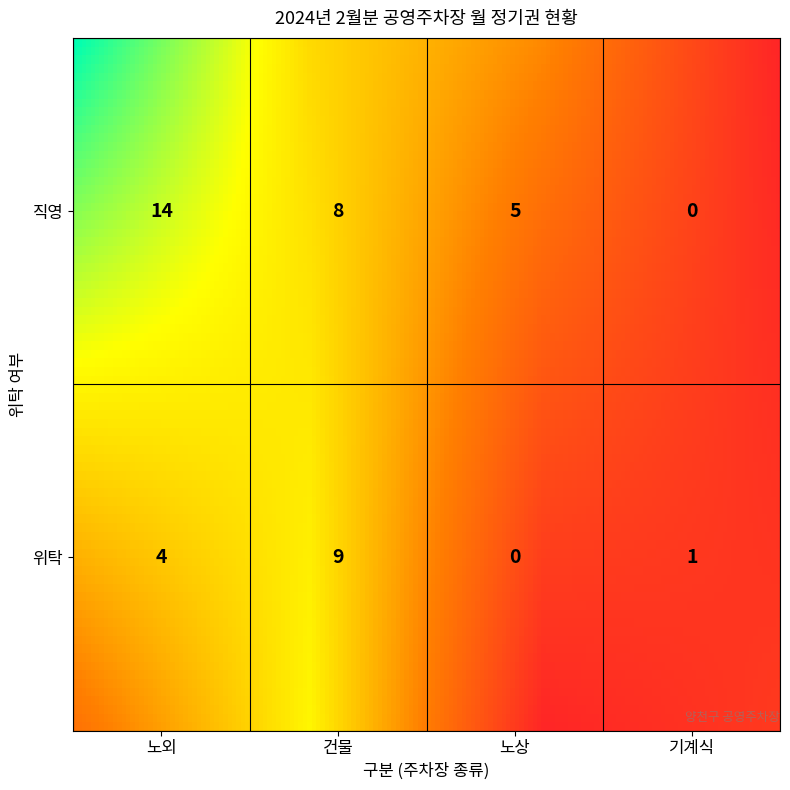

What is the spread (max minus min) of values at 노외?

10